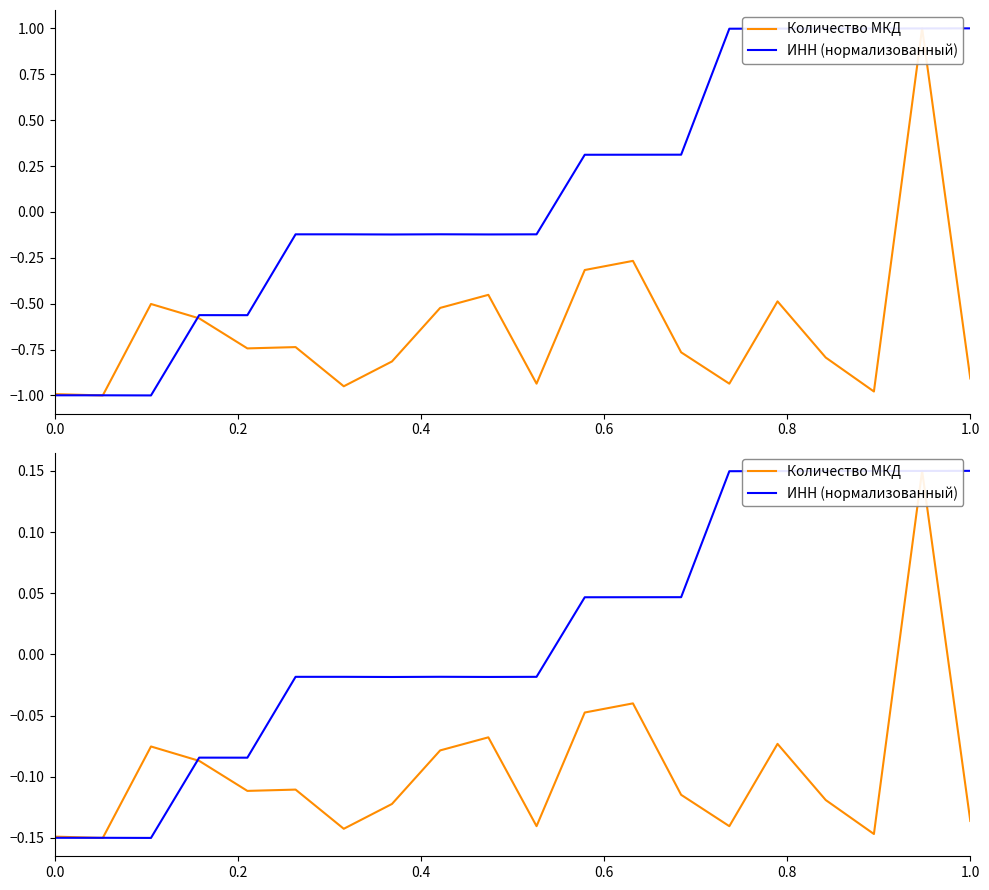

Rank the series by their maximum value, from lowest to highest.

Количество МКД, ИНН (нормализованный)